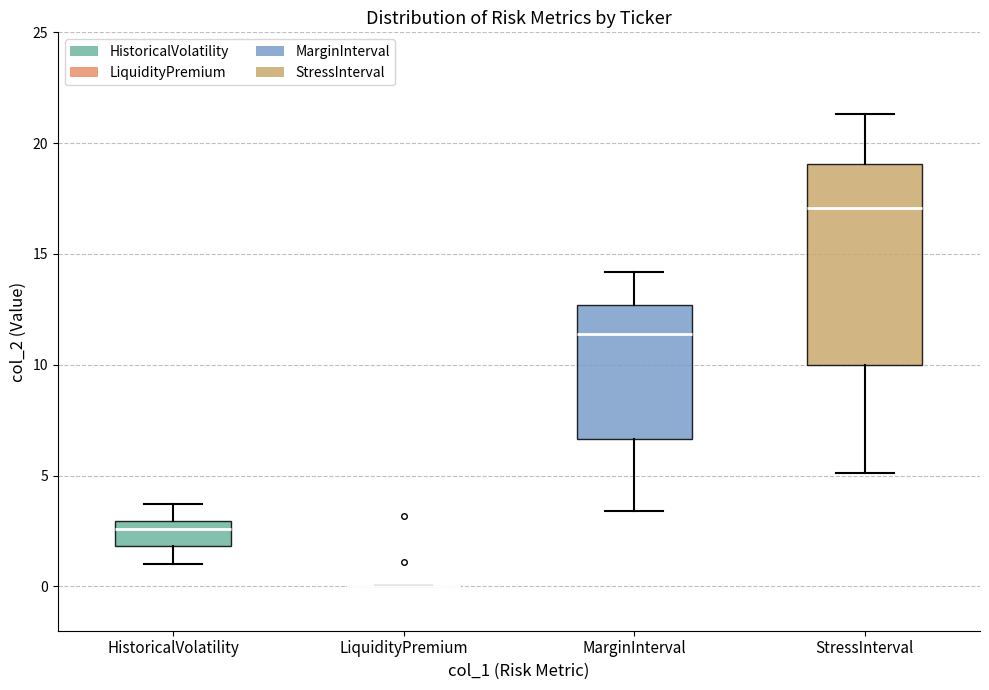

Where does the lower whisker of the box for HistoricalVolatility end on the y-axis? The values are not printed on the chart, so give them approximately, as read against the axis.

1.0